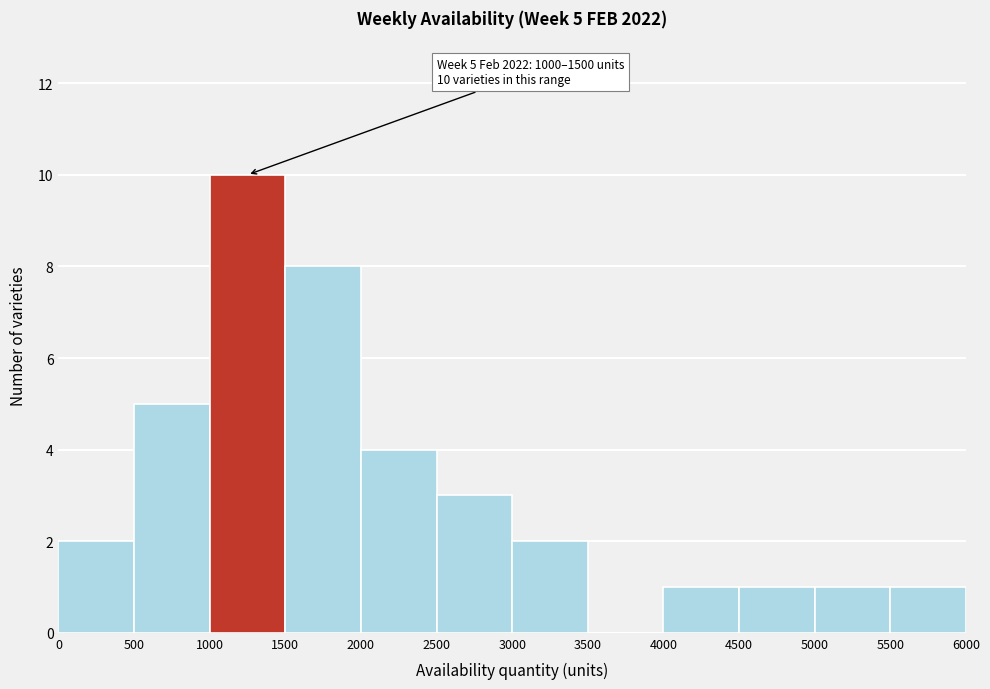

Over which range of the x-axis is the bar tallest?

1000 to 1500